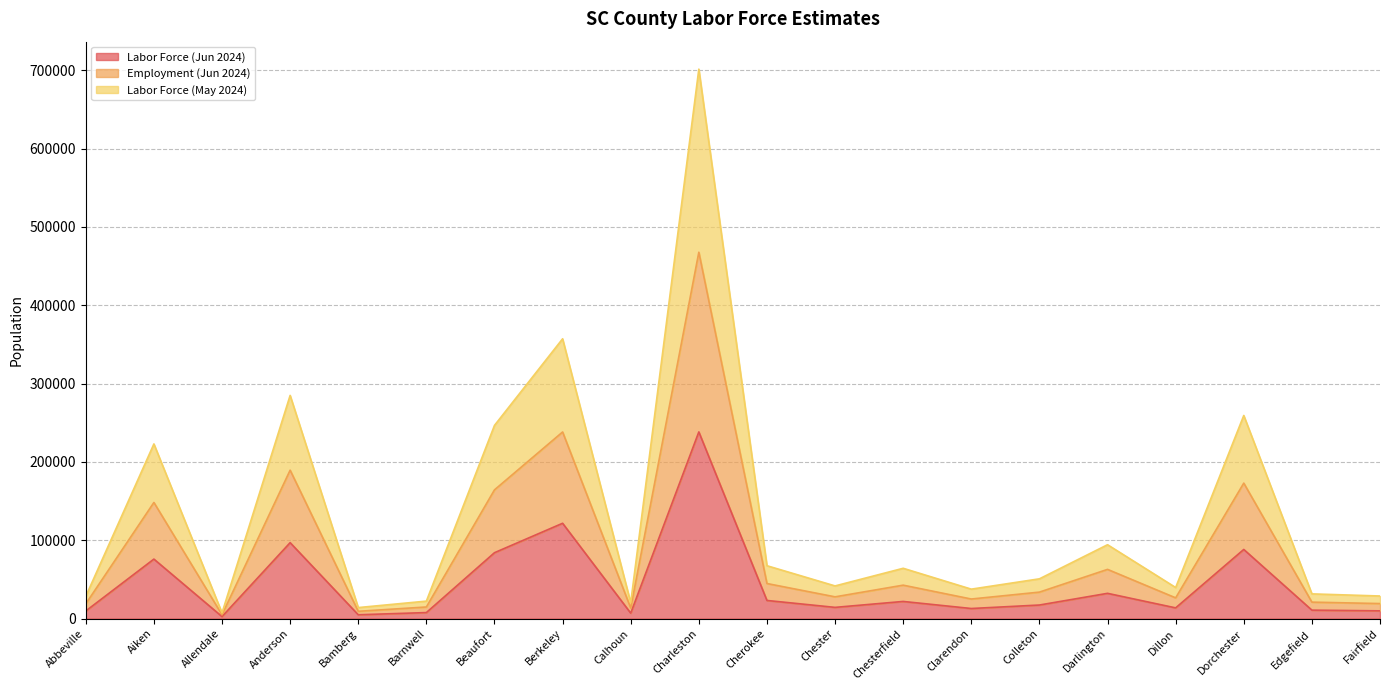

What is the sum of the Employment (Jun 2024) values at Chesterfield and Anderson?

232131